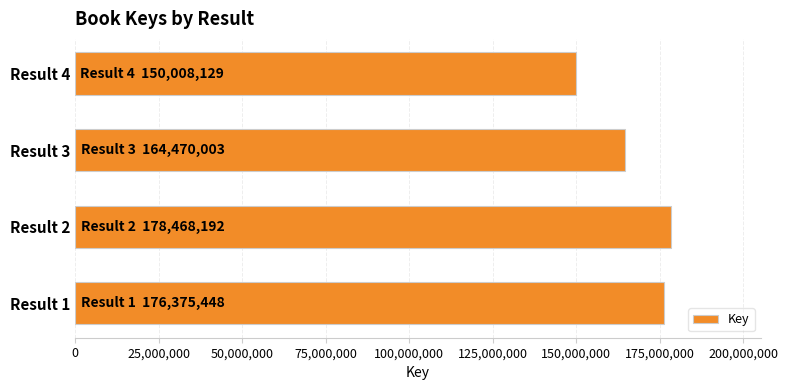

Is it true that the value at Result 3 is 164470003?

True